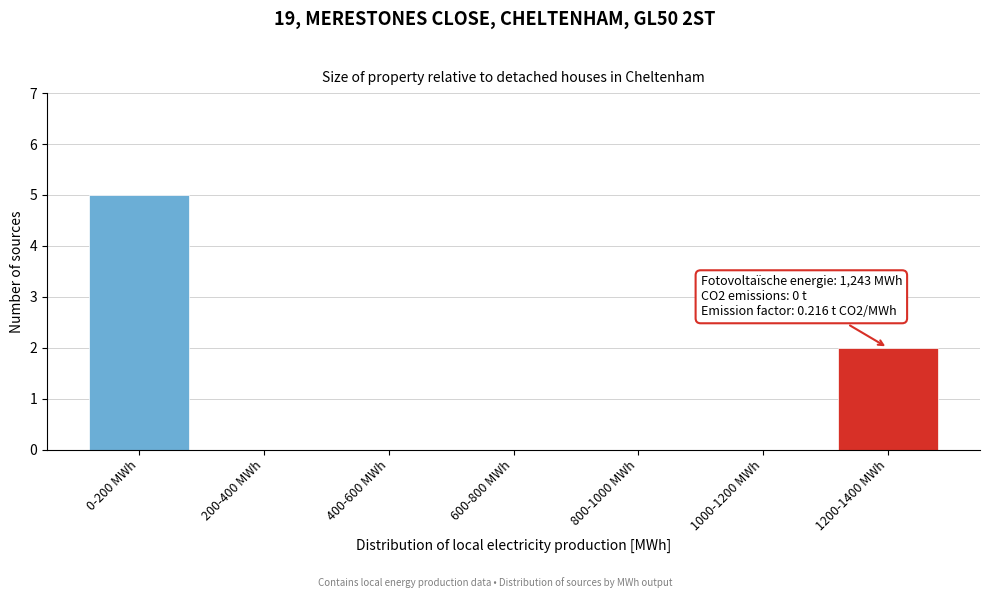

Reading right to left, what are all the values shown in this chart?

1200-1400 MWh=2	1000-1200 MWh=0	800-1000 MWh=0	600-800 MWh=0	400-600 MWh=0	200-400 MWh=0	0-200 MWh=5